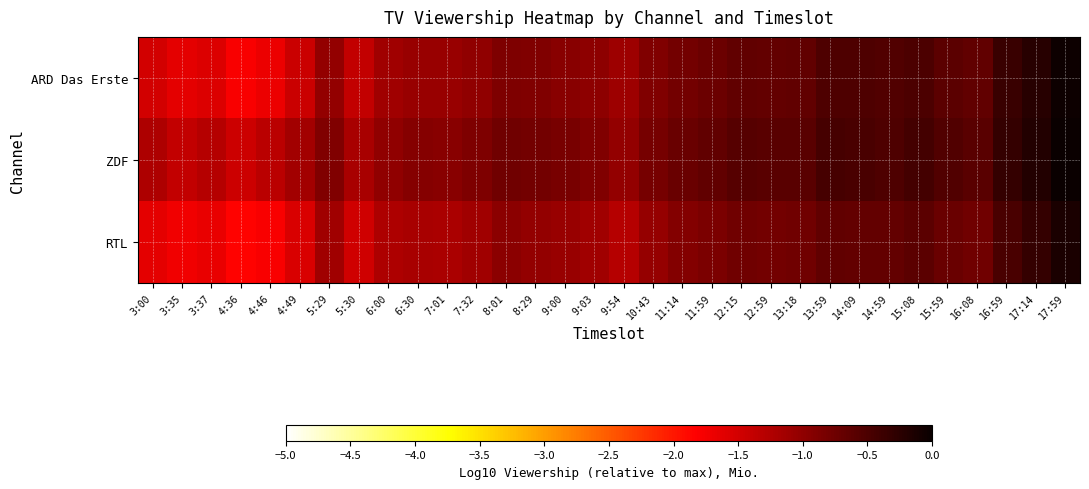

At which category is the sum across all series the highest?

17:59